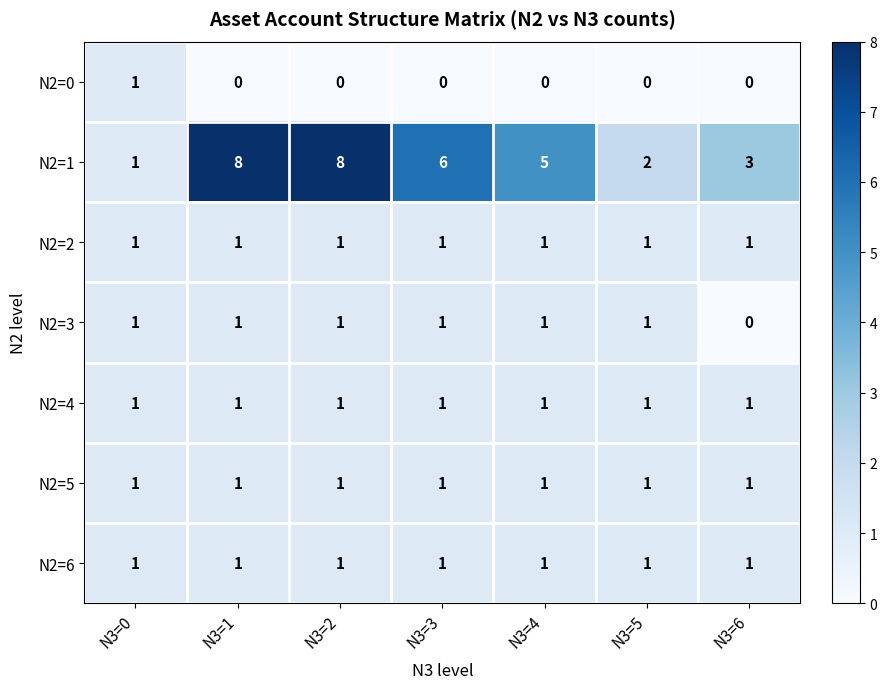

What is the total value across all series at N3=0?

7